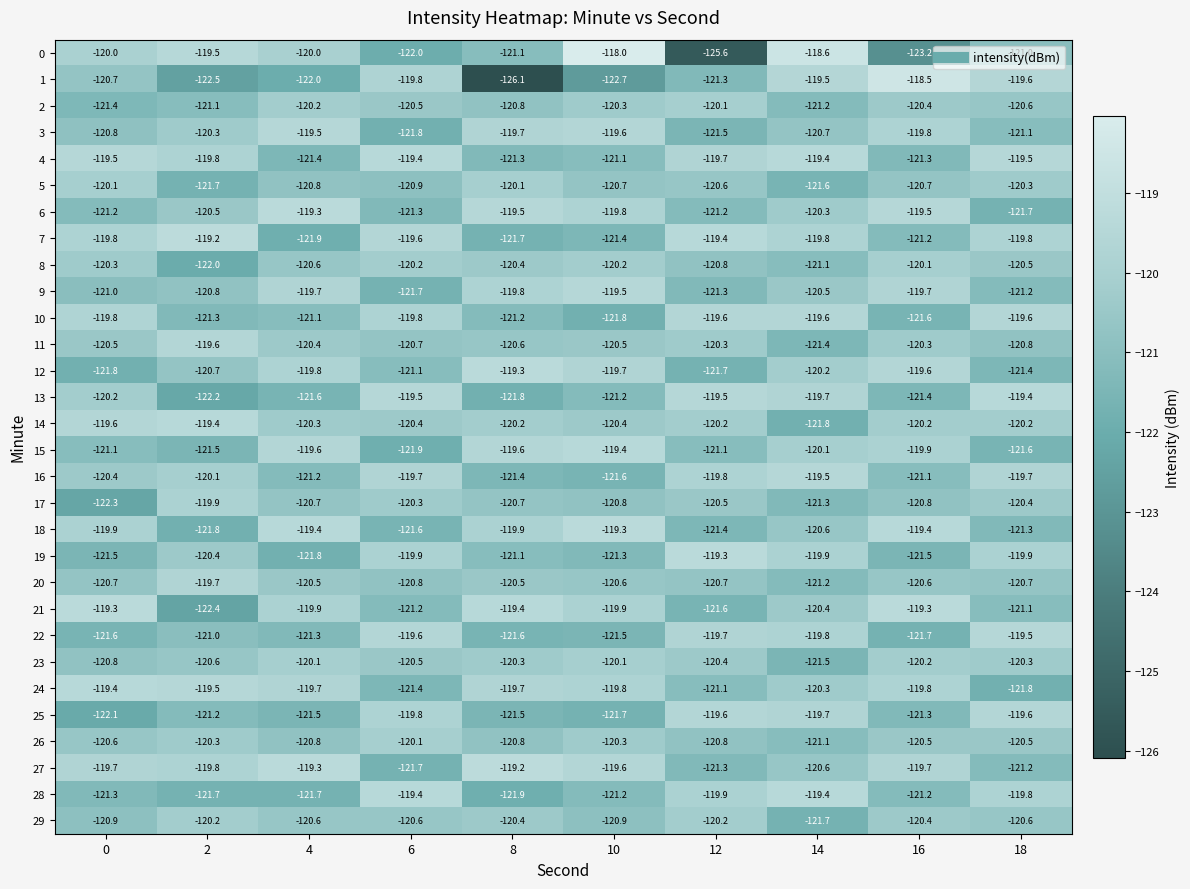

What is the lowest value of the 16 series?

-121.6